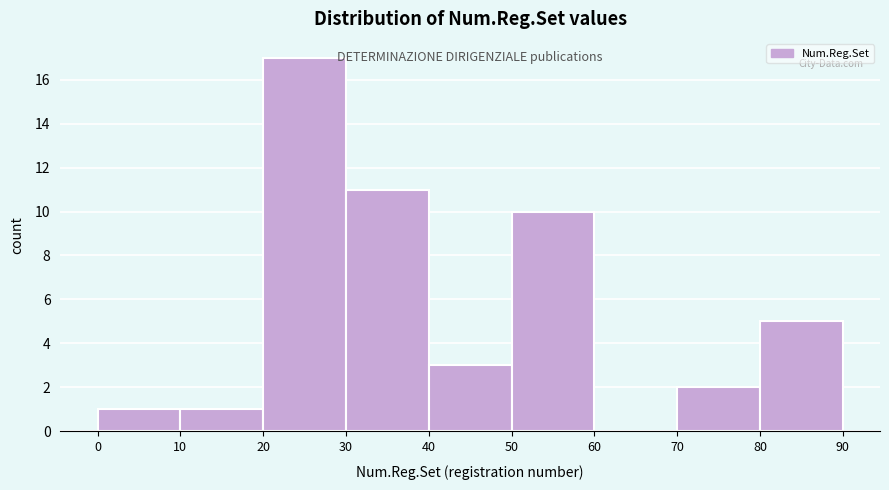

Reading left to right, list every bar in this chart as the range it spans on the x-axis followed by its height. The values are not printed on the chart, so give them approximately, as read against the axis.

0 to 10: 1
10 to 20: 1
20 to 30: 17
30 to 40: 11
40 to 50: 3
50 to 60: 10
60 to 70: 0
70 to 80: 2
80 to 90: 5